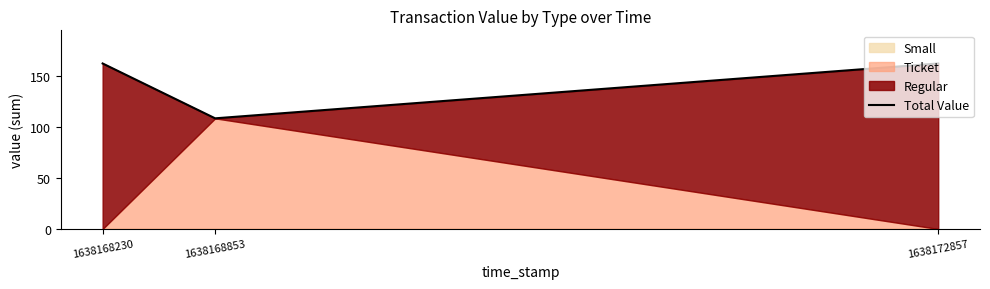

List the labels in order of value, smallest first.

1638168853, 1638168230, 1638172857